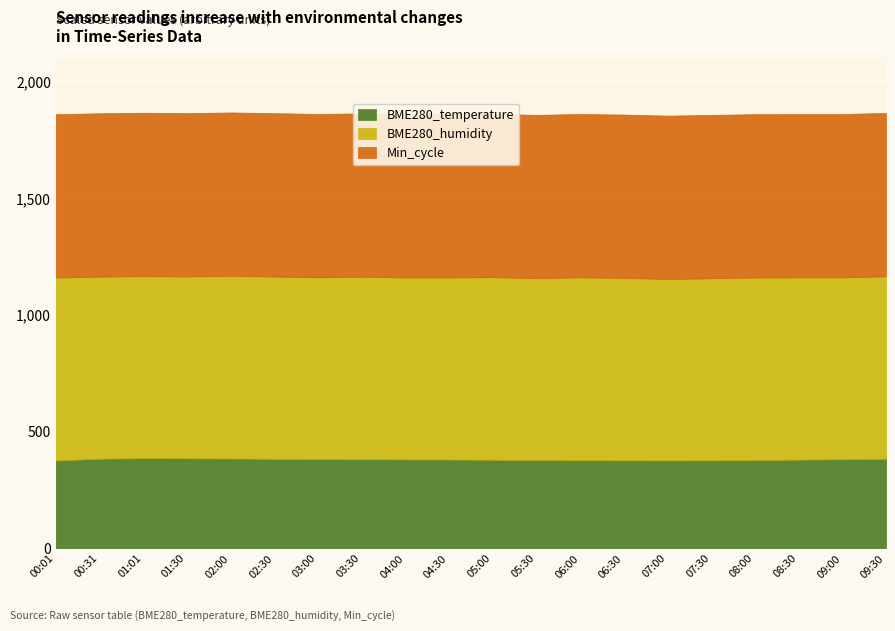

What is the minimum value for BME280_temperature?

376.4